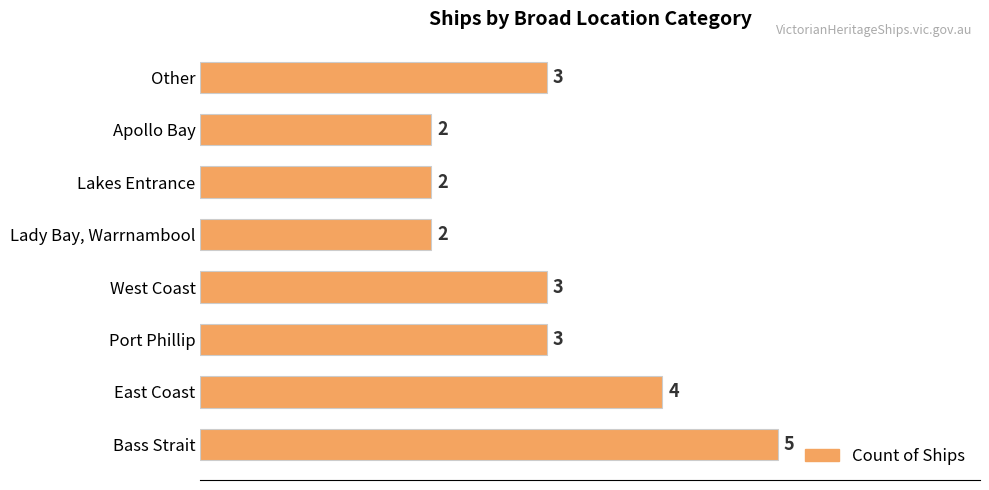

Does the chart contain any negative values?

No